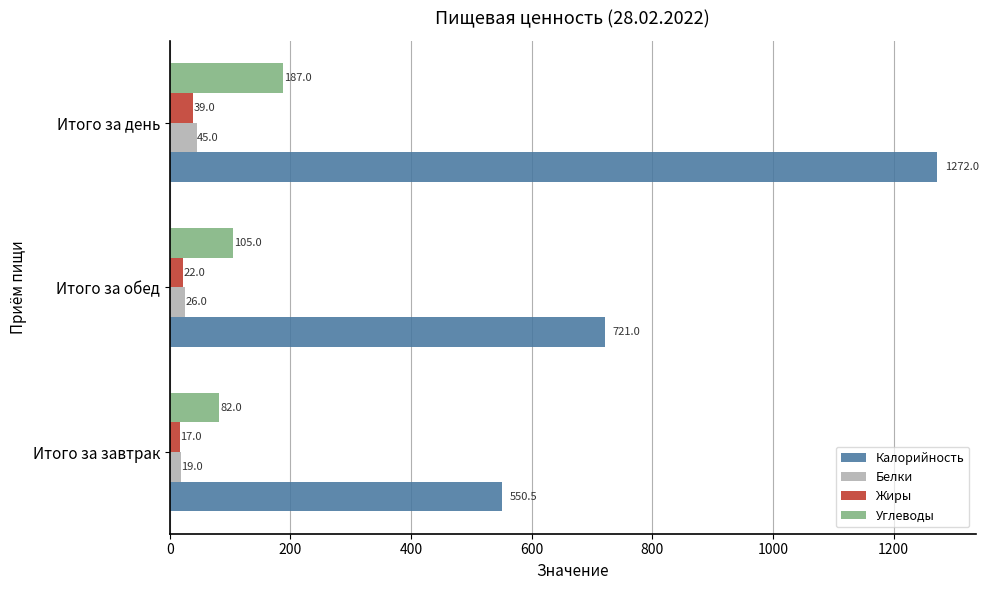

Is the value of Углеводы at Итого за день greater than the value of Жиры at Итого за день?

Yes